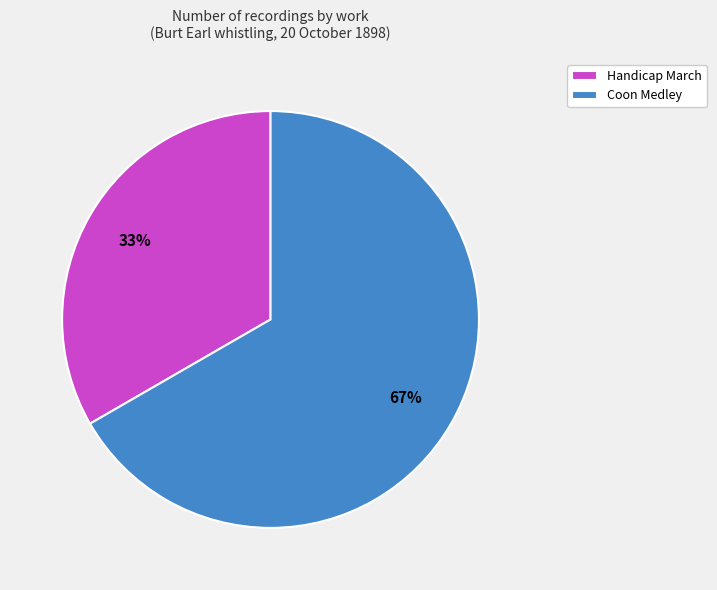

How many slices are in this pie chart?

2